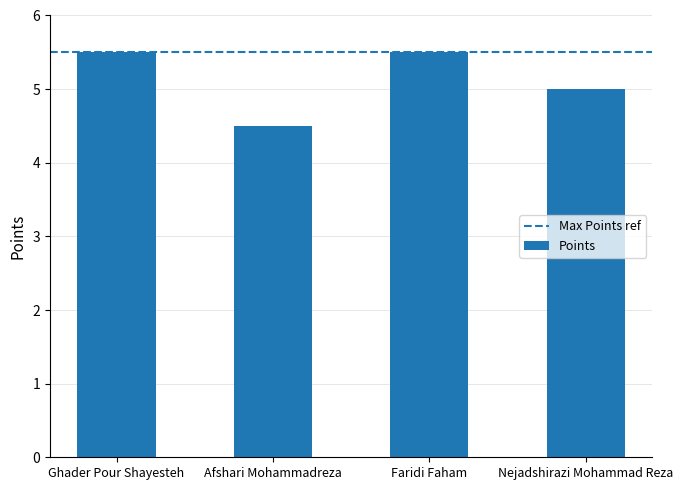

True or false: the data shows 5.5 at Ghader Pour Shayesteh.

True